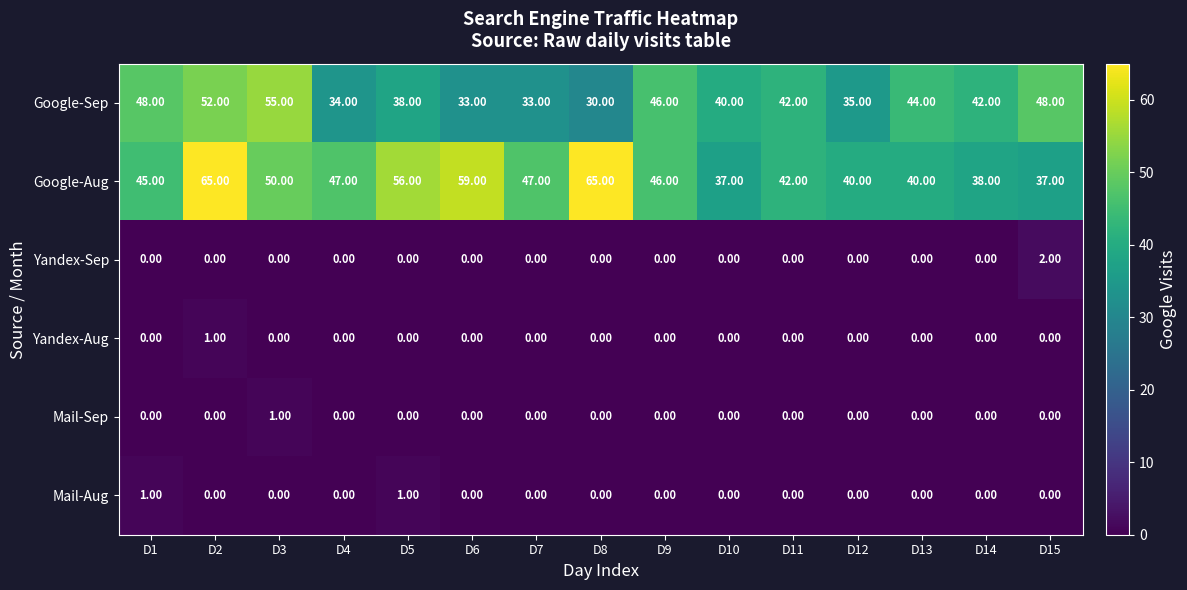

What is the total value across all series at D6?

92